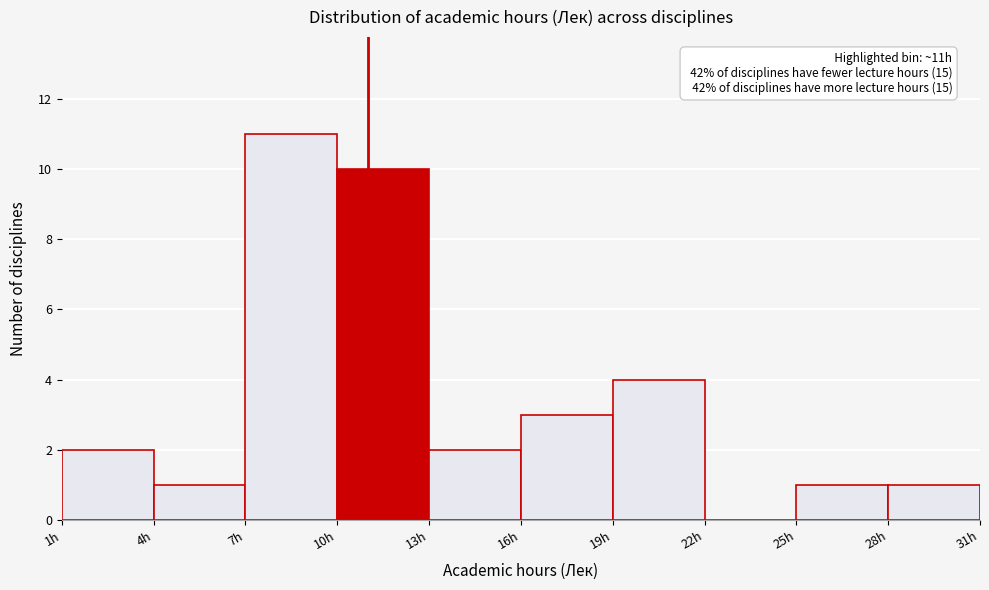

Over which range of the x-axis is the bar tallest?

7 to 10